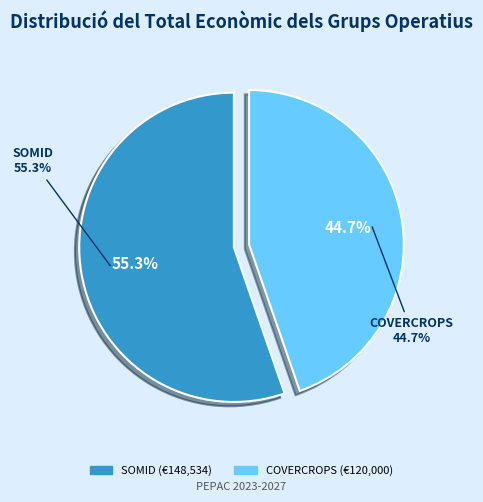

Count the number of slices in the pie.

2